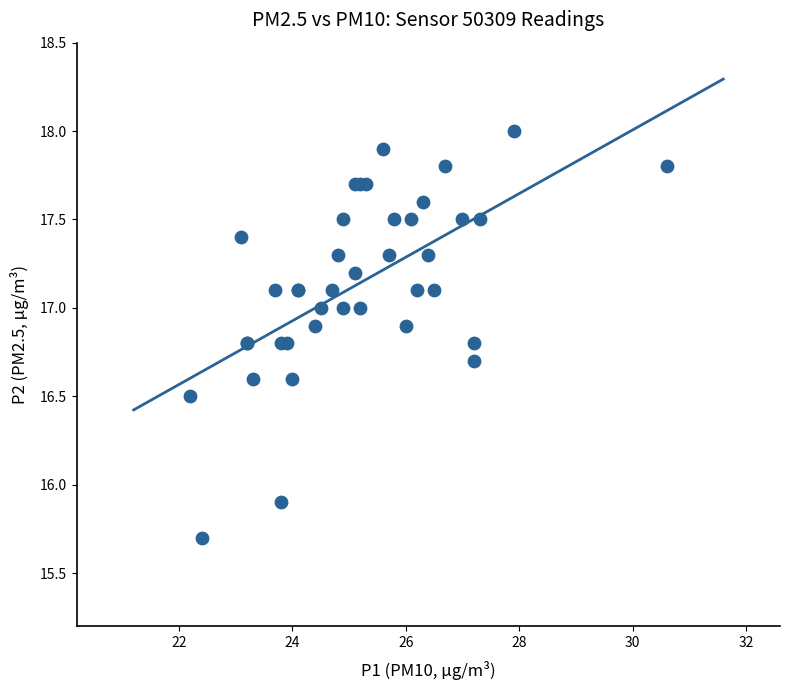

What Y value in the scatter plot is closest to 16?

15.9